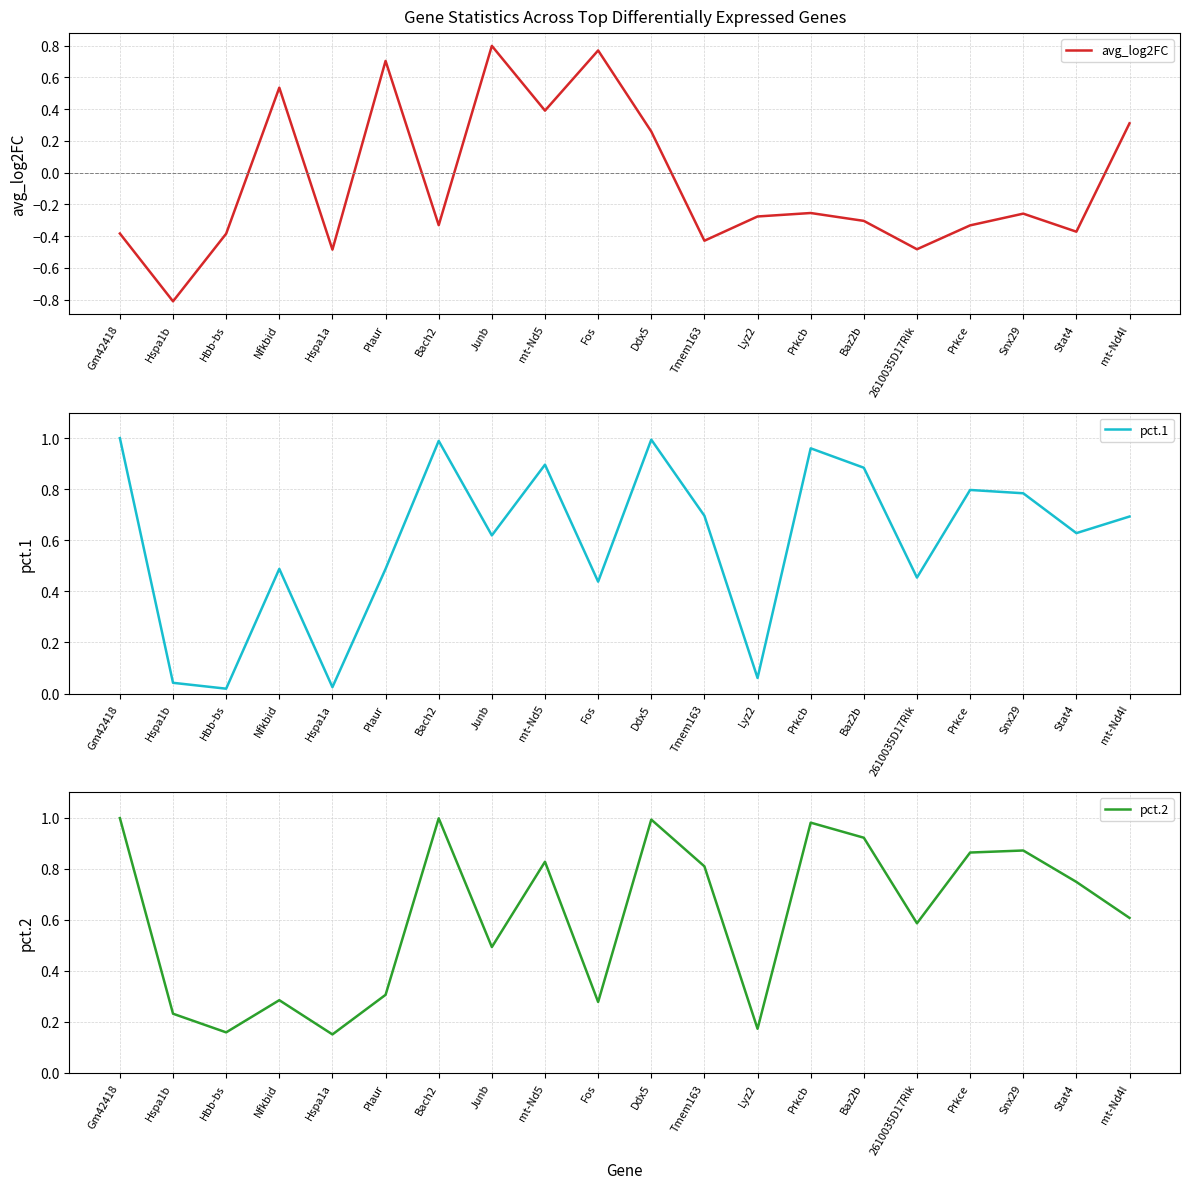

Which series has the widest spread of values?

avg_log2FC